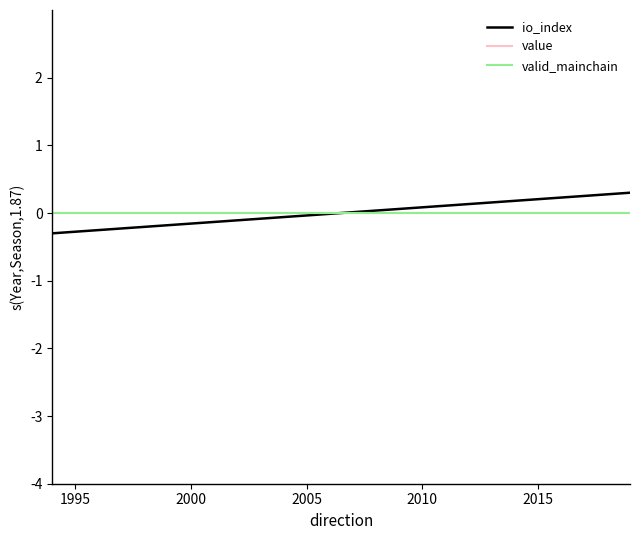

Which series has the largest range (max minus min)?

io_index